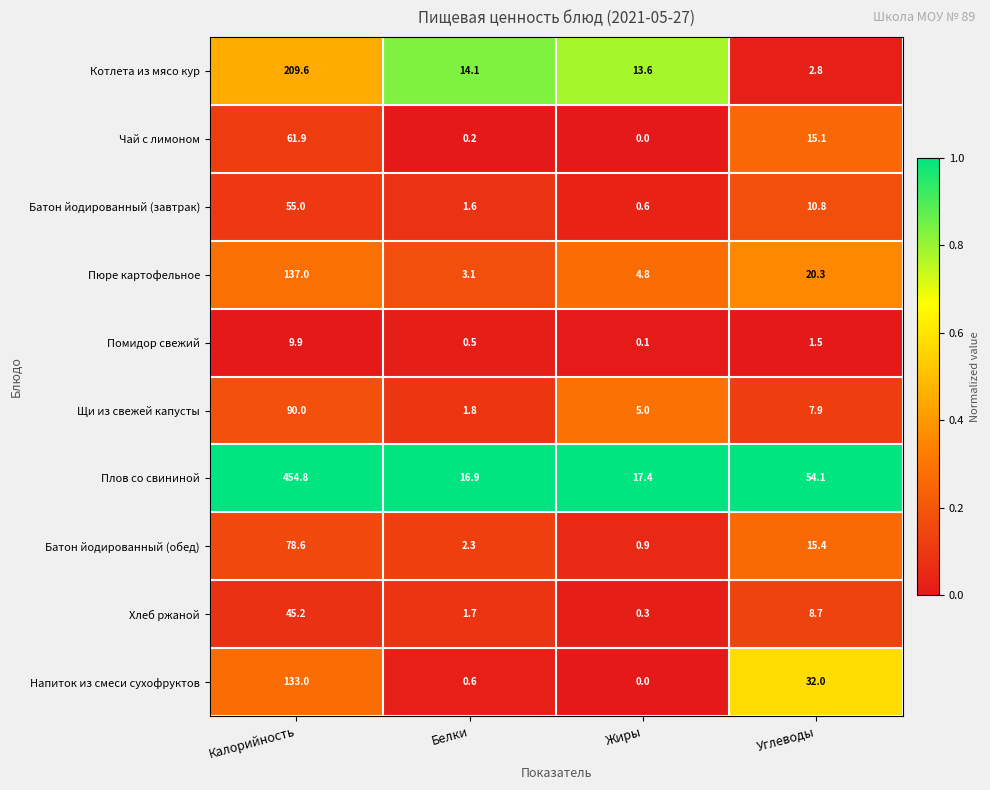

Between Жиры and Углеводы, which series saw the biggest shift?

Плов со свининой